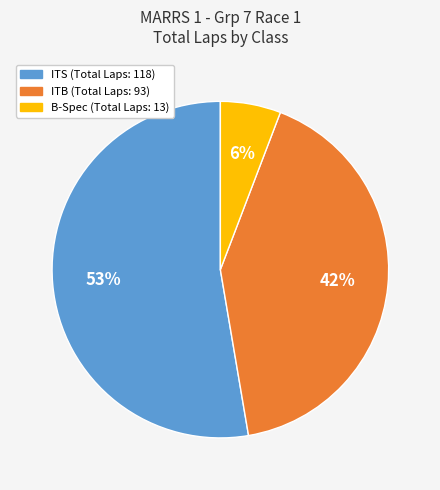

To the nearest percent, what is the difference between the largest and smallest slice percentages?

47%